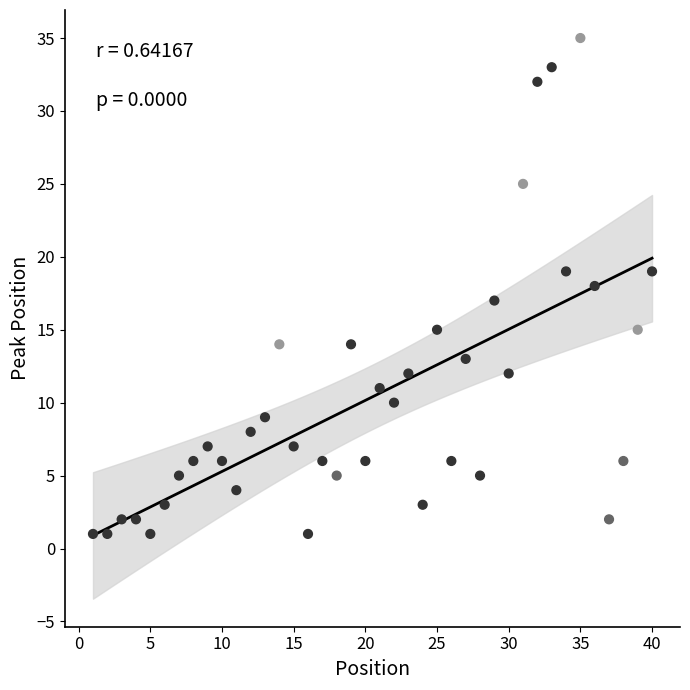

What is the range of X values (max minus min)?

39